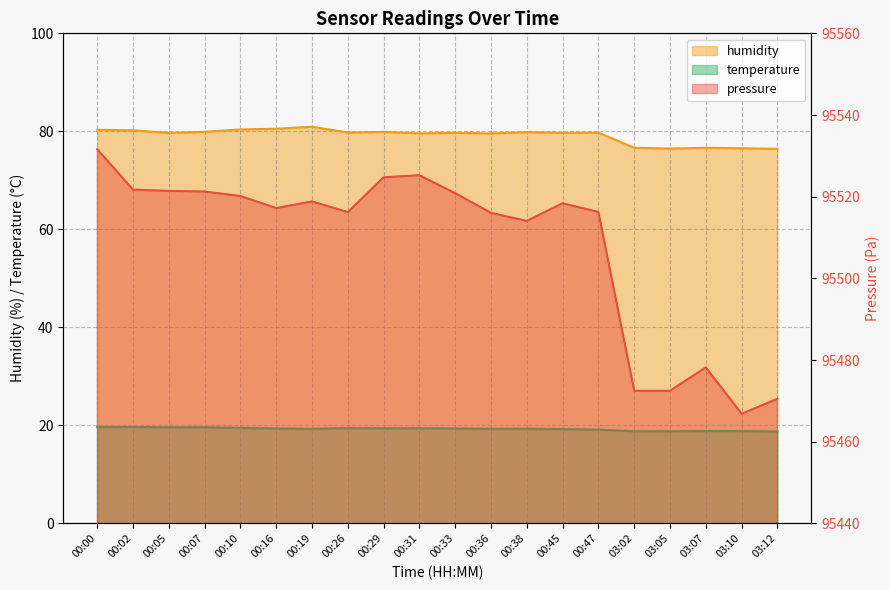

The pressure series shows 60127.5 at 03:05. True or false?

False